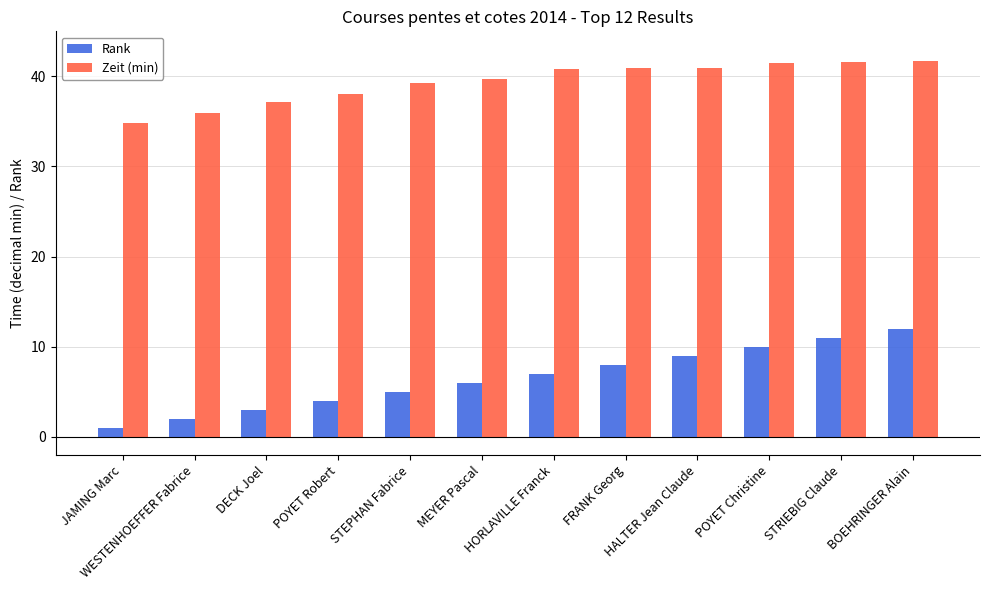

Which series changed the most between JAMING Marc and FRANK Georg?

Rank